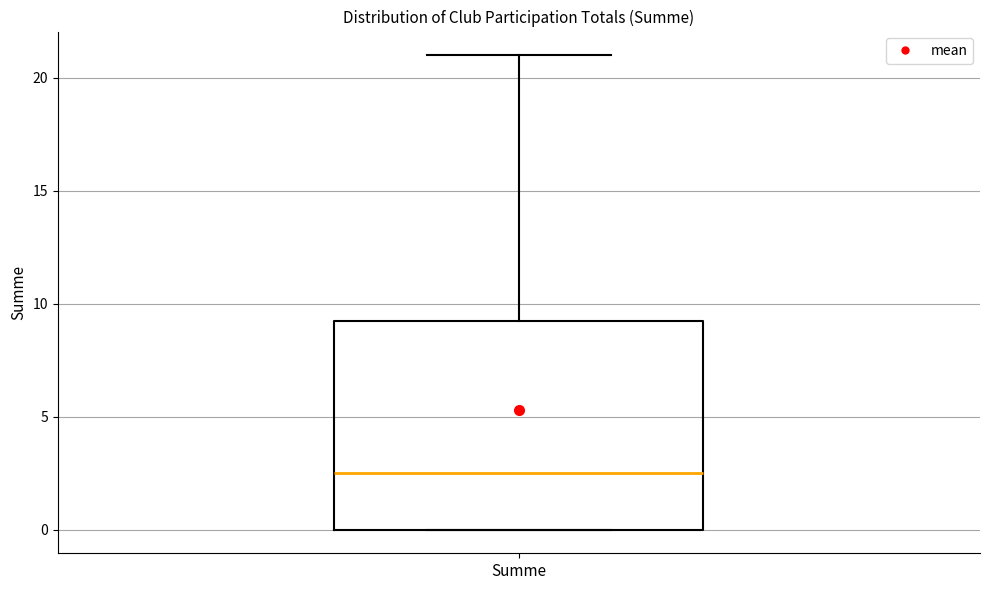

Read this box plot against the y-axis: the position of the median line, the range covered by the box, and the ends of both whiskers. The values are not printed on the chart, so give them approximately, as read against the axis.

median 2.5, box 0.0 to 9.5, whiskers 0.0 to 21.0